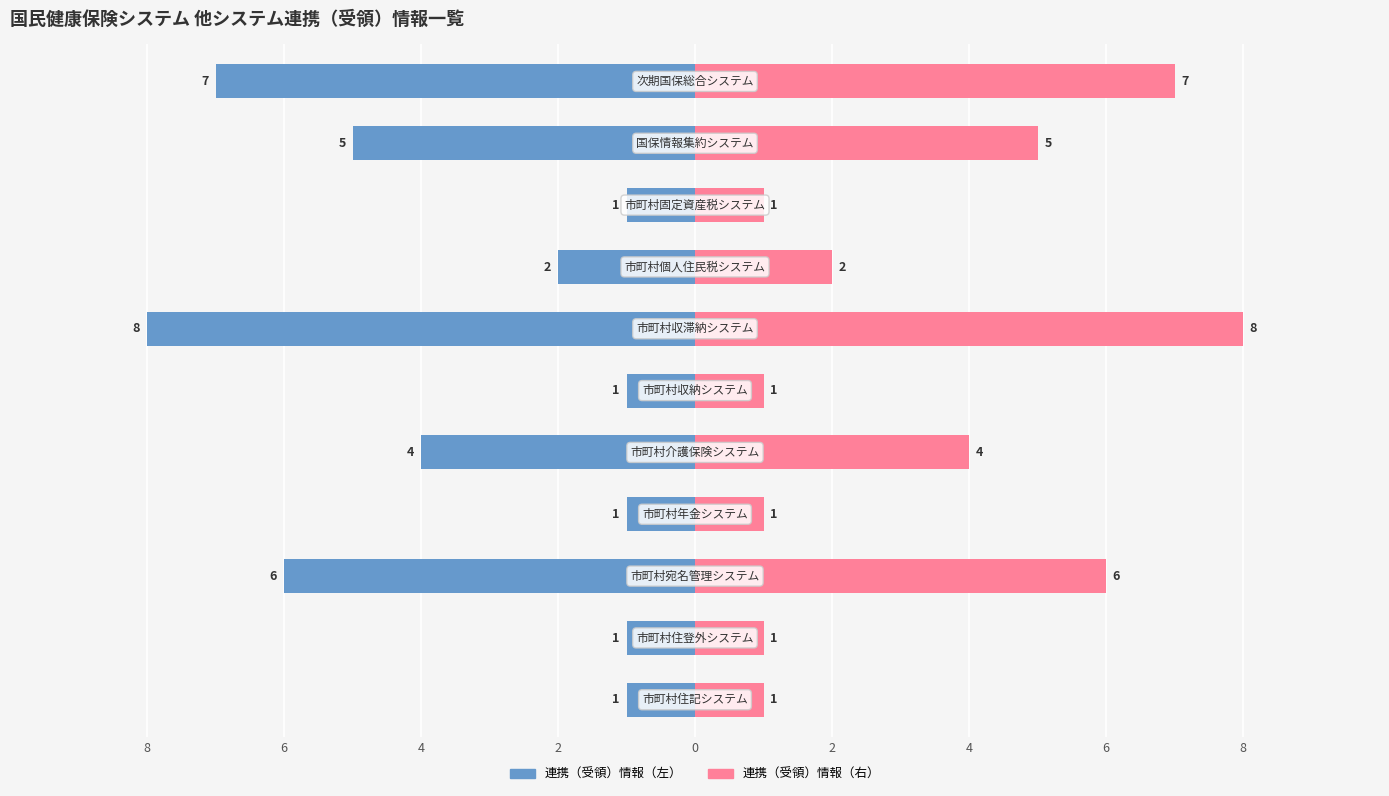

Are the bars horizontal?

Yes